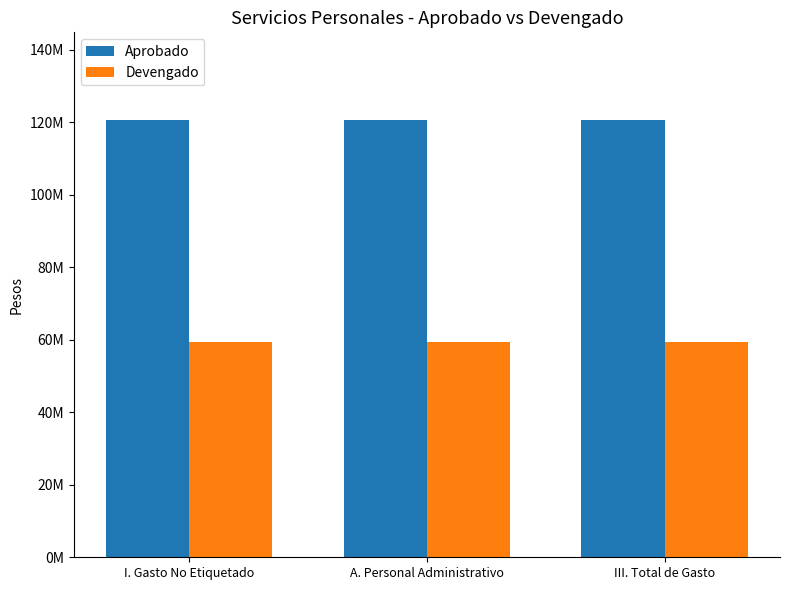

Is it true that Aprobado equals 120718002.1 at I. Gasto No Etiquetado?

True